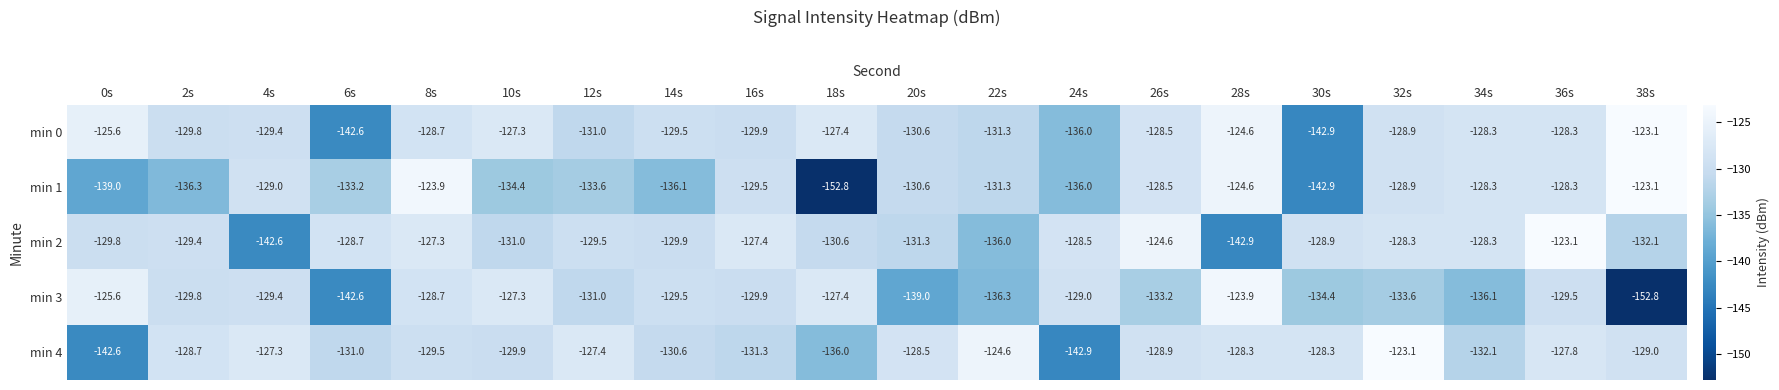

What is the sum of the min 2 values at 38s and 24s?

-260.6